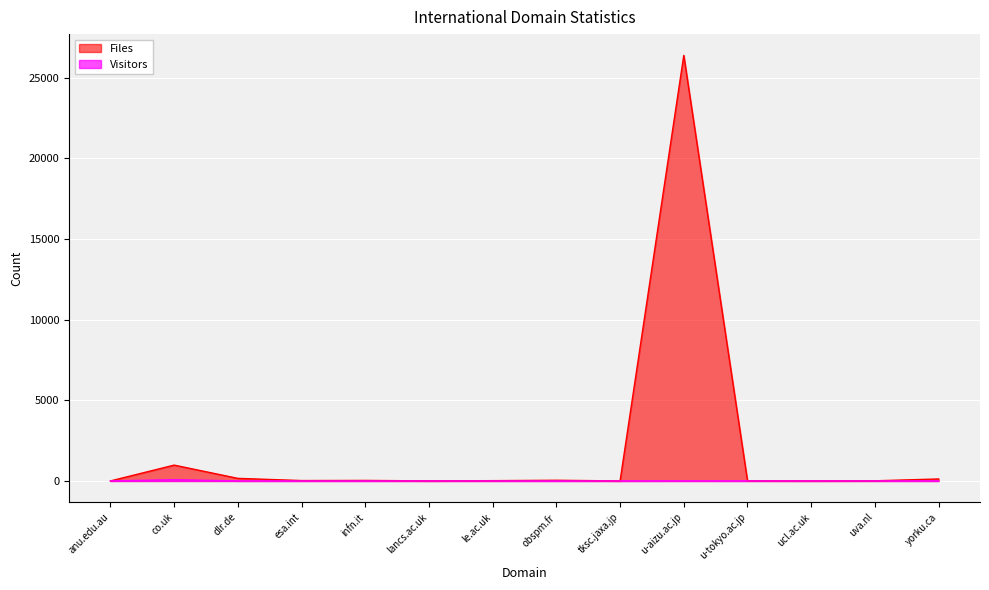

What is the sum of the Files values at obspm.fr and uva.nl?

51